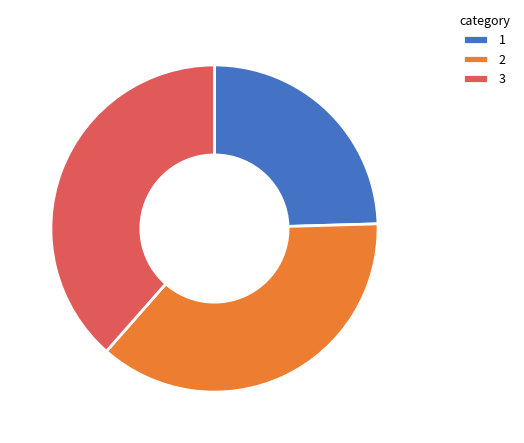

Is there a majority slice in this chart?

No